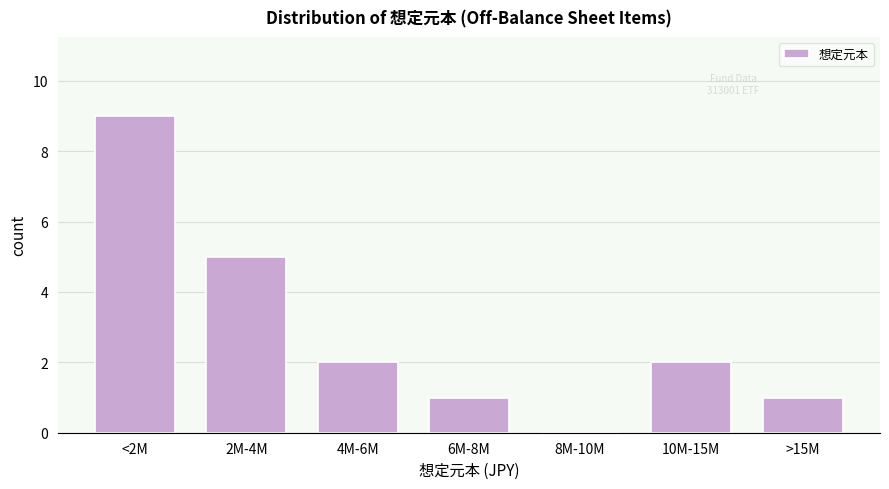

Reading left to right, extract all data points from this chart.

<2M=9	2M-4M=5	4M-6M=2	6M-8M=1	8M-10M=0	10M-15M=2	>15M=1